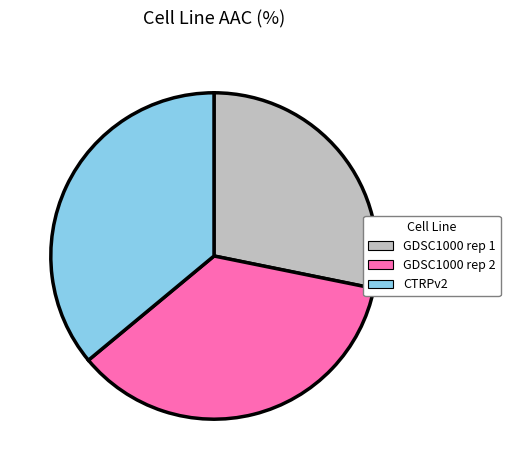

Between GDSC1000 rep 1 and GDSC1000 rep 2, which is larger?

GDSC1000 rep 2